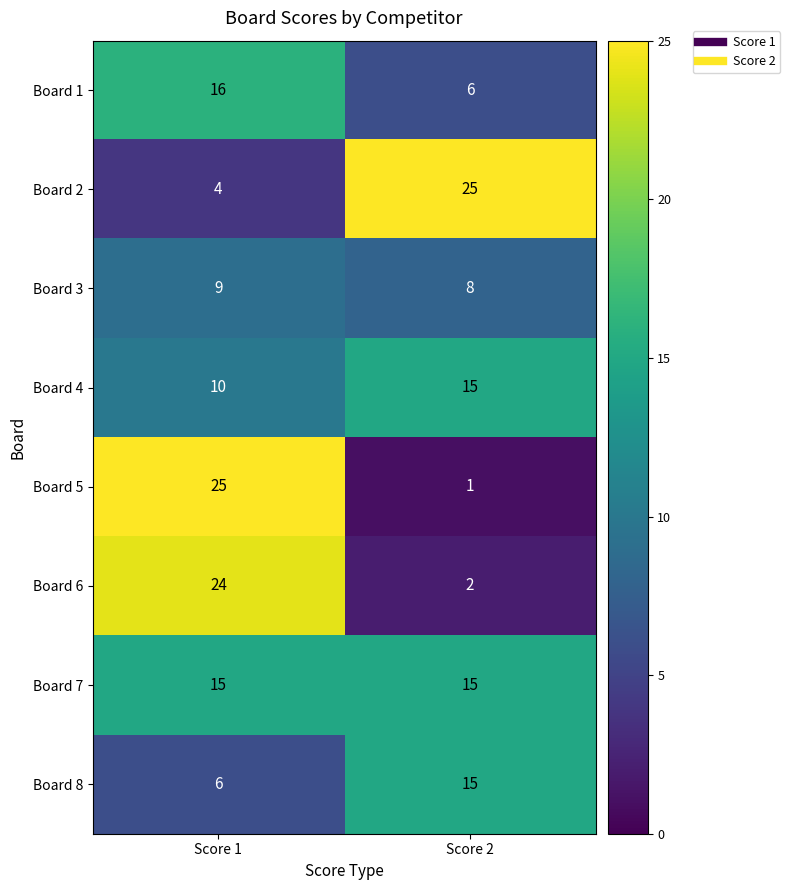

List the labels in order of Board 5 value, smallest first.

Score 2, Score 1